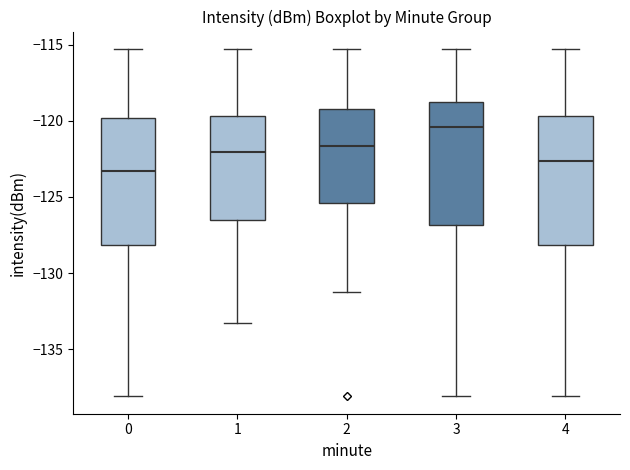

Where does the upper whisker of the box at x = 2 end on the y-axis? The values are not printed on the chart, so give them approximately, as read against the axis.

-115.5